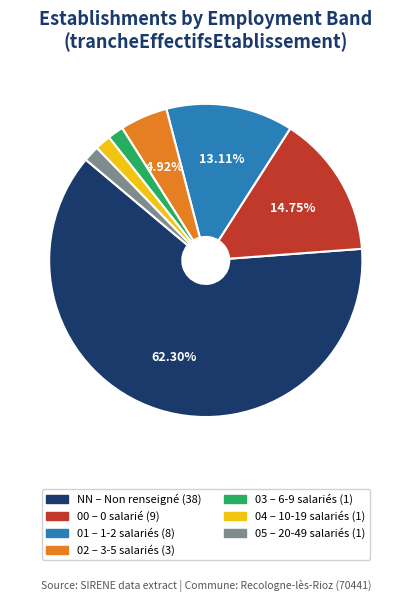

Between NN and 03, which is larger?

NN